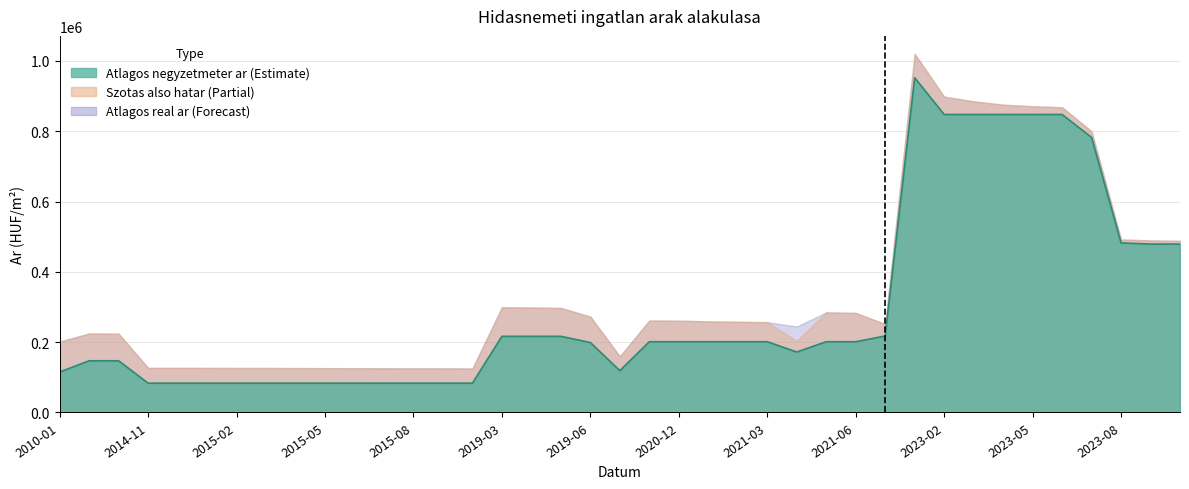

Reading left to right, list all the values displayed in this chart.

Atlagos negyzetmeter ar: 2010-01=115196	2014-07=147058	2014-08=147058	2014-11=83333	2014-12=83333	2015-01=83333	2015-02=83333	2015-03=83333	2015-04=83333	2015-05=83333	2015-06=83333	2015-07=83333	2015-08=83333	2015-09=83333	2015-10=83333	2019-03=216666	2019-04=216666	2019-05=216666	2019-06=199000	2020-01=119000	2020-11=201298	2020-12=201298	2021-01=201298	2021-02=201298	2021-03=201298	2021-04=172077	2021-05=201298	2021-06=201298	2022-09=217580	2023-01=952173	2023-02=847826	2023-03=847826	2023-04=847826	2023-05=847826	2023-06=847826	2023-07=782608	2023-08=482520	2023-09=479141	2023-10=479141
Szotas also hatar: 2010-01=201759	2014-07=224599	2014-08=224204	2014-11=126858	2014-12=126890	2015-01=126795	2015-02=126573	2015-03=126541	2015-04=126352	2015-05=126068	2015-06=125912	2015-07=125693	2015-08=125599	2015-09=125506	2015-10=125102	2019-03=299370	2019-04=298622	2019-05=297341	2019-06=272789	2020-01=159630	2020-11=261705	2020-12=261090	2021-01=259263	2021-02=257950	2021-03=257028	2021-04=203281	2021-05=284875	2021-06=283291	2022-09=251442	2023-01=1020377	2023-02=898412	2023-03=885132	2023-04=875650	2023-05=871205	2023-06=868268	2023-07=799859	2023-08=492162	2023-09=489538	2023-10=488224
Atlagos real ar: 2010-01=201759	2014-07=224599	2014-08=224204	2014-11=126858	2014-12=126890	2015-01=126795	2015-02=126573	2015-03=126541	2015-04=126352	2015-05=126068	2015-06=125912	2015-07=125693	2015-08=125599	2015-09=125506	2015-10=125102	2019-03=299370	2019-04=298622	2019-05=297341	2019-06=272789	2020-01=159630	2020-11=261705	2020-12=261090	2021-01=259263	2021-02=257950	2021-03=257028	2021-04=244605	2021-05=284875	2021-06=283291	2022-09=251442	2023-01=1020377	2023-02=898412	2023-03=885132	2023-04=875650	2023-05=871205	2023-06=868268	2023-07=799859	2023-08=492162	2023-09=489538	2023-10=488224